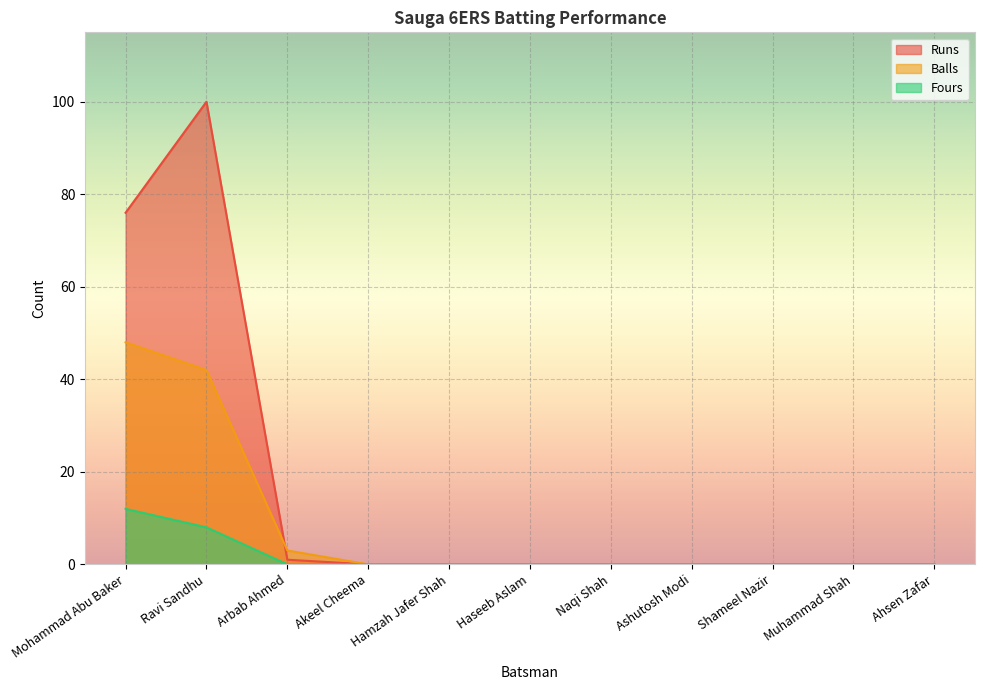

Reading right to left, list all the values displayed in this chart.

Runs: 0	0	0	0	0	0	0	0	1	100	76
Balls: 0	0	0	0	0	0	0	0	3	42	48
Fours: 0	0	0	0	0	0	0	0	0	8	12